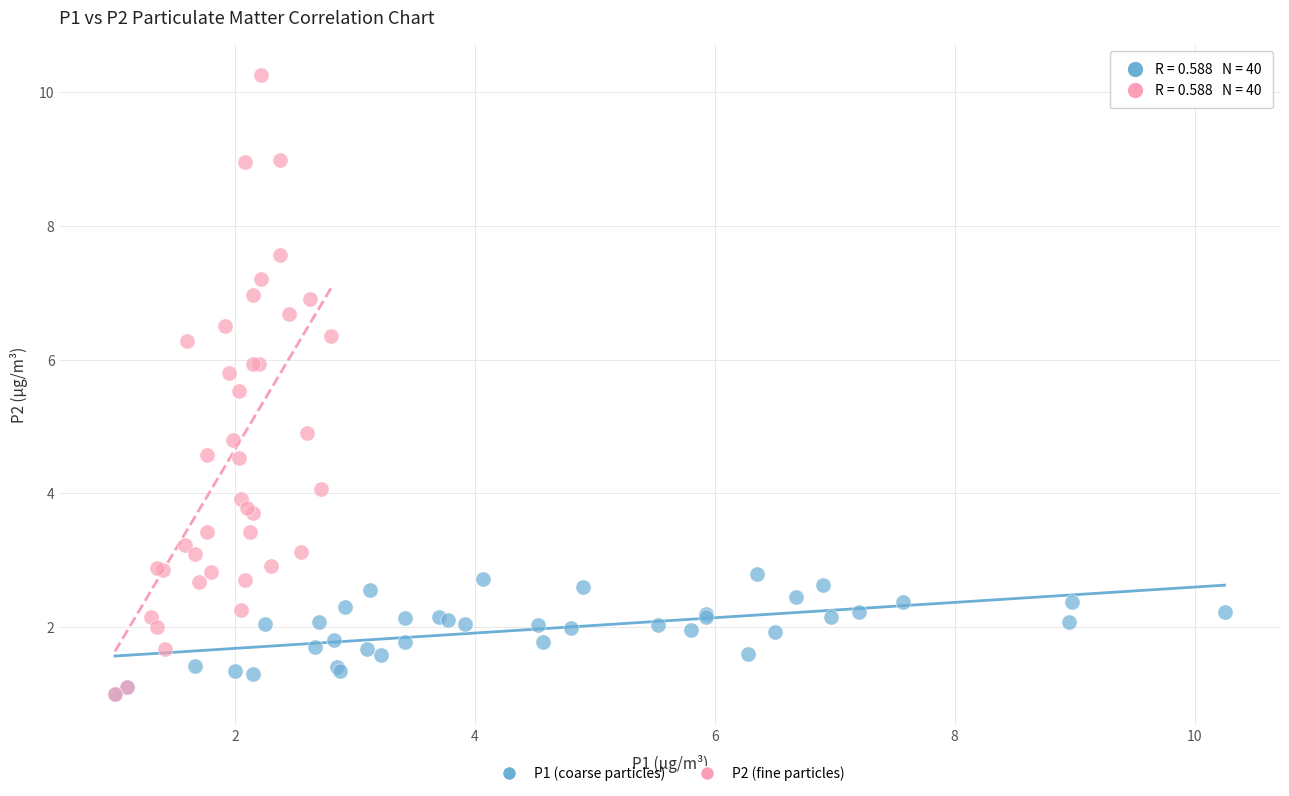

Which series contains the highest Y value?

P2 (fine particles)